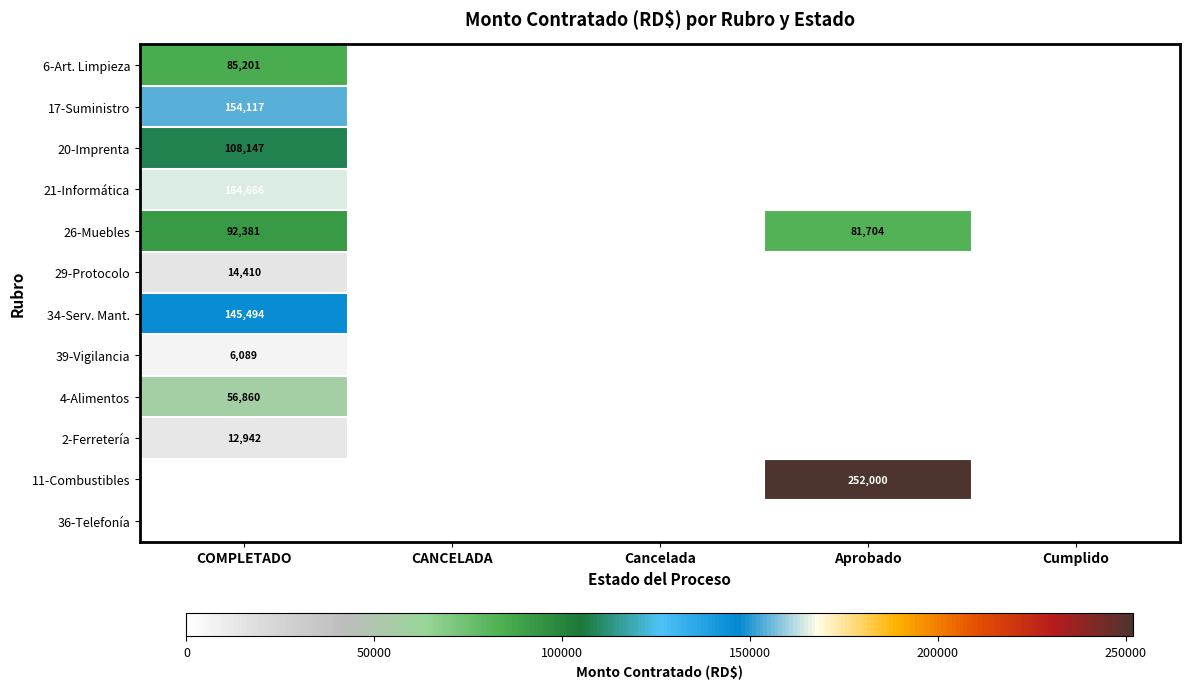

Rank the categories by 29-Protocolo value from lowest to highest.

CANCELADA, Cancelada, Aprobado, Cumplido, COMPLETADO